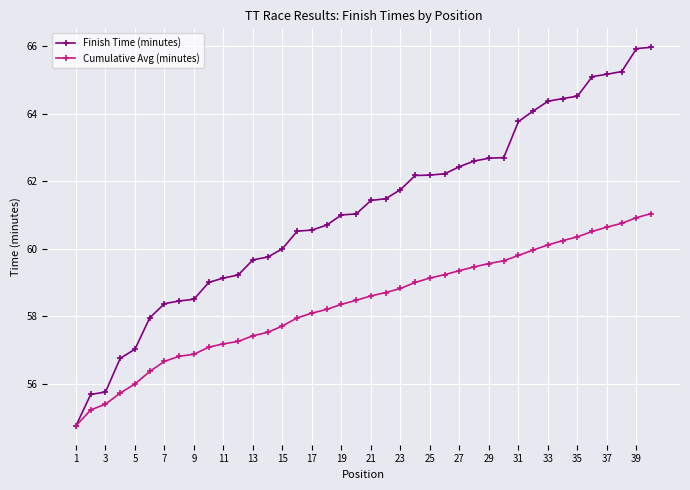

Which series has the largest total across all categories?

Finish Time (minutes)